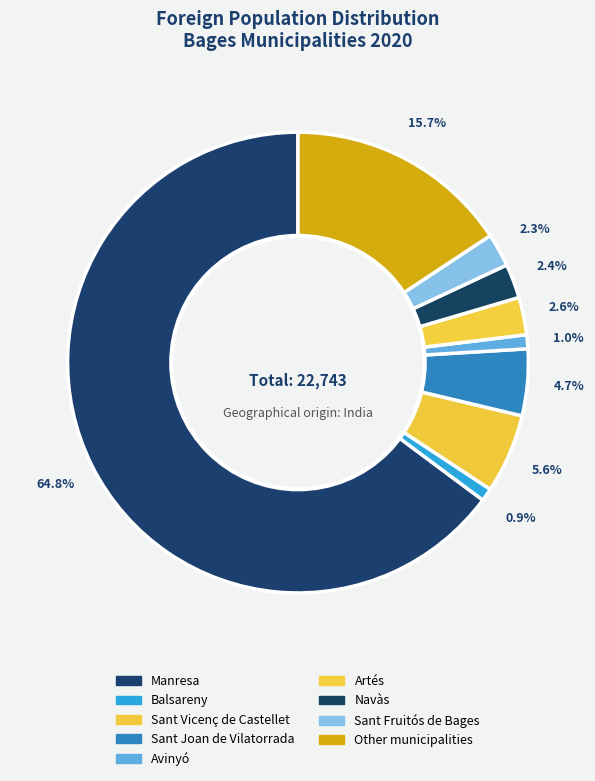

To the nearest percent, what portion does Sant Fruitós de Bages represent?

2%